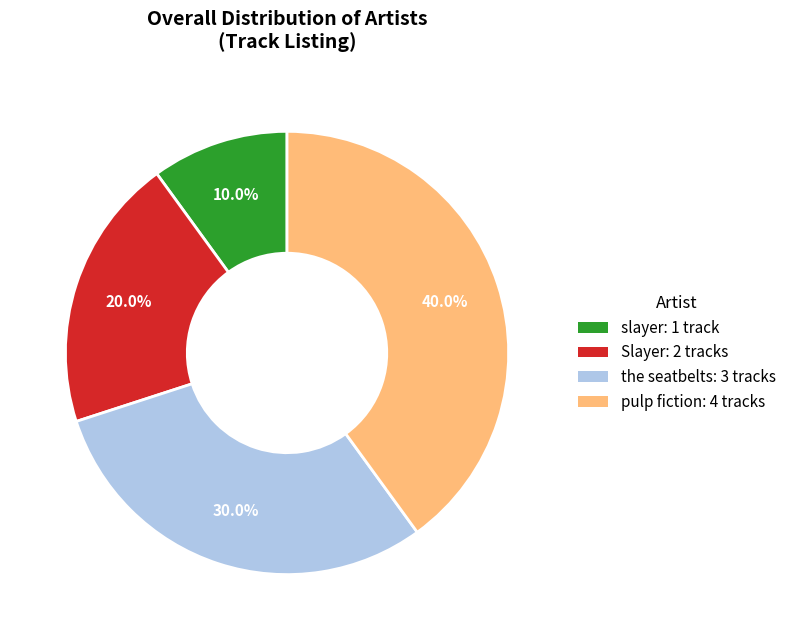

Between pulp fiction and the seatbelts, which is larger?

pulp fiction